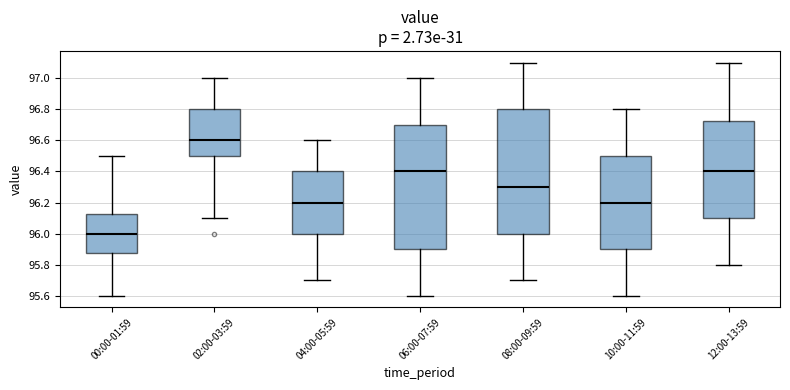

Reading left to right, read every box against the y-axis: the position of its median line, the range the box covers, and the ends of its whiskers. The values are not printed on the chart, so give them approximately, as read against the axis.

00:00-01:59: median 96.00, box 95.88 to 96.12, whiskers 95.60 to 96.50
02:00-03:59: median 96.60, box 96.50 to 96.80, whiskers 96.10 to 97.00
04:00-05:59: median 96.20, box 96.00 to 96.40, whiskers 95.70 to 96.60
06:00-07:59: median 96.40, box 95.90 to 96.70, whiskers 95.60 to 97.00
08:00-09:59: median 96.30, box 96.00 to 96.80, whiskers 95.70 to 97.10
10:00-11:59: median 96.20, box 95.90 to 96.50, whiskers 95.60 to 96.80
12:00-13:59: median 96.40, box 96.10 to 96.72, whiskers 95.80 to 97.10